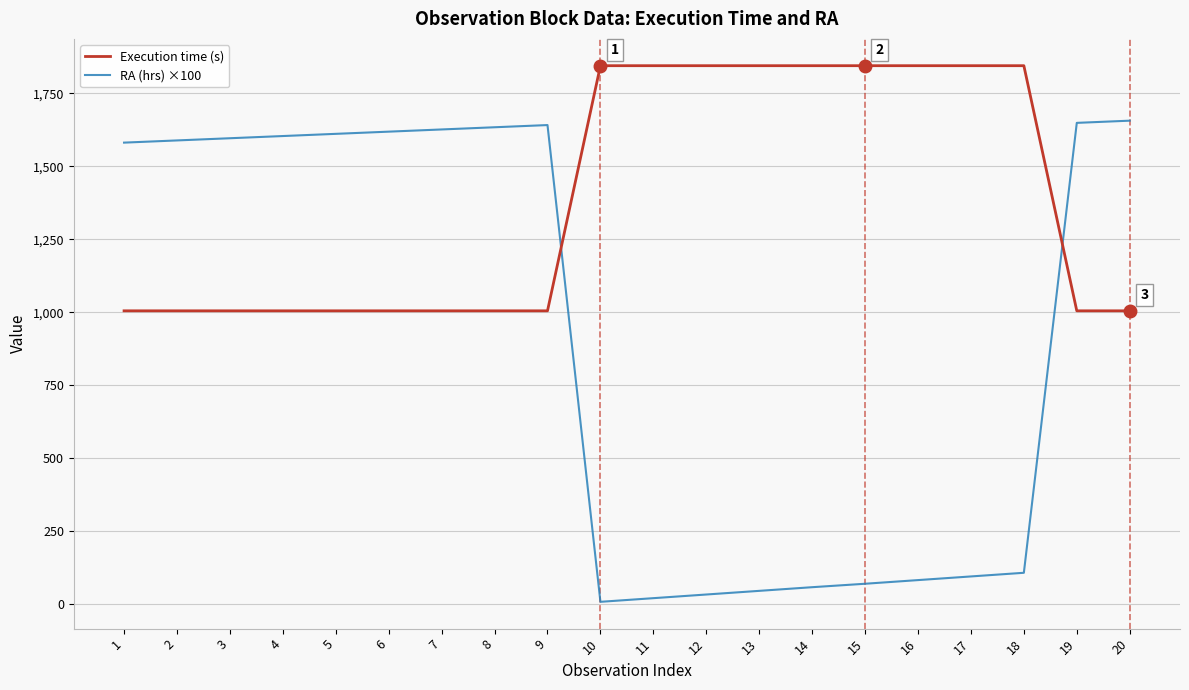

What is the highest value of the Execution time (s) series?

1845.0